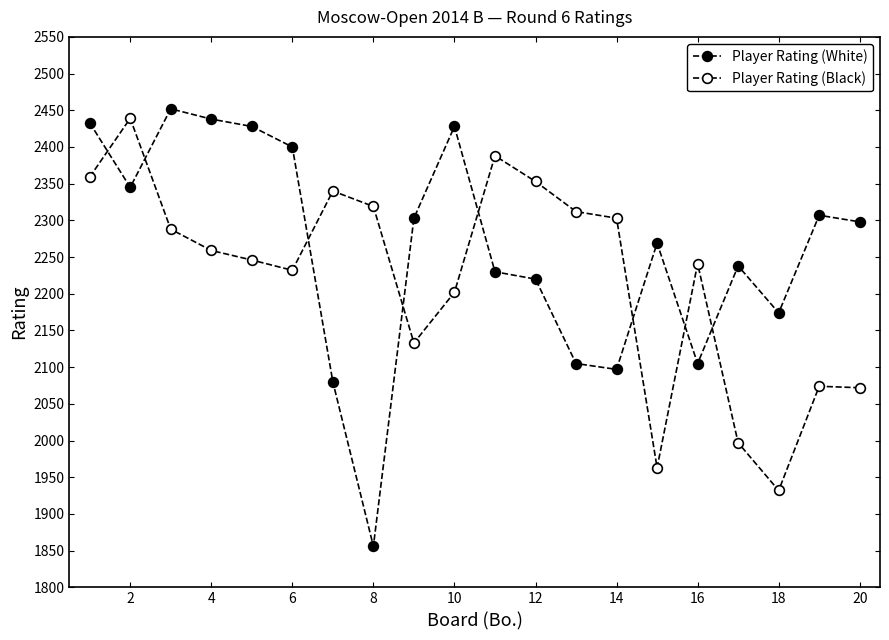

How many data points in Player Rating (White) are less than 2298?

10